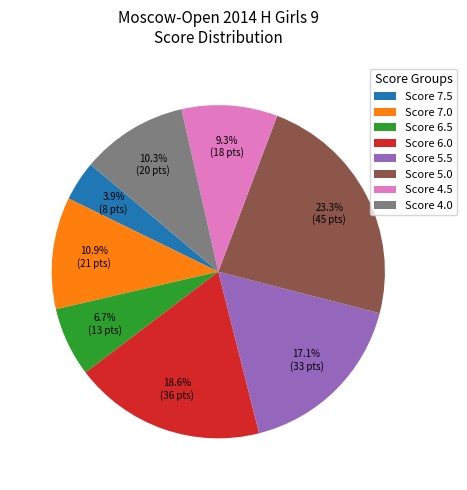

What is the largest slice in the pie chart?

Score 5.0